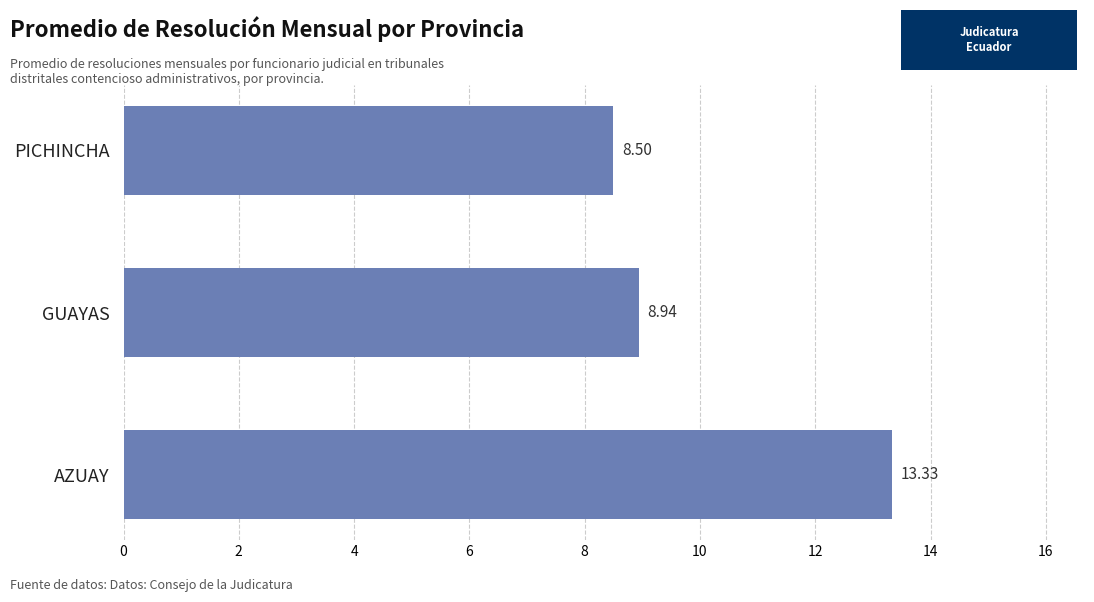

At which label is the value closest to 10?

GUAYAS